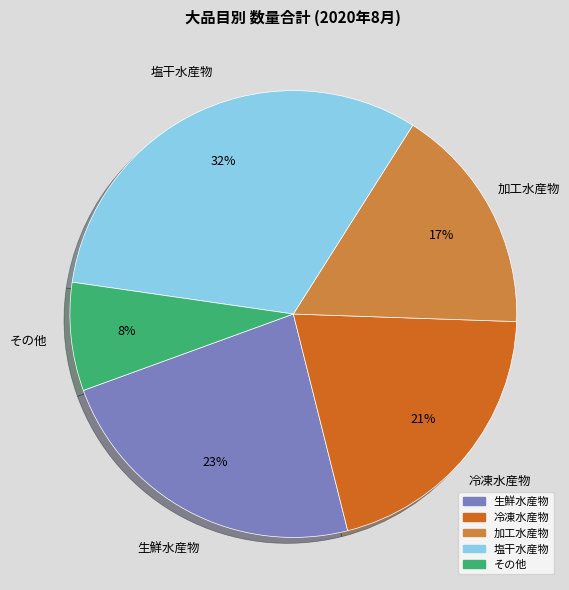

To the nearest percent, what is the average slice percentage?

20%